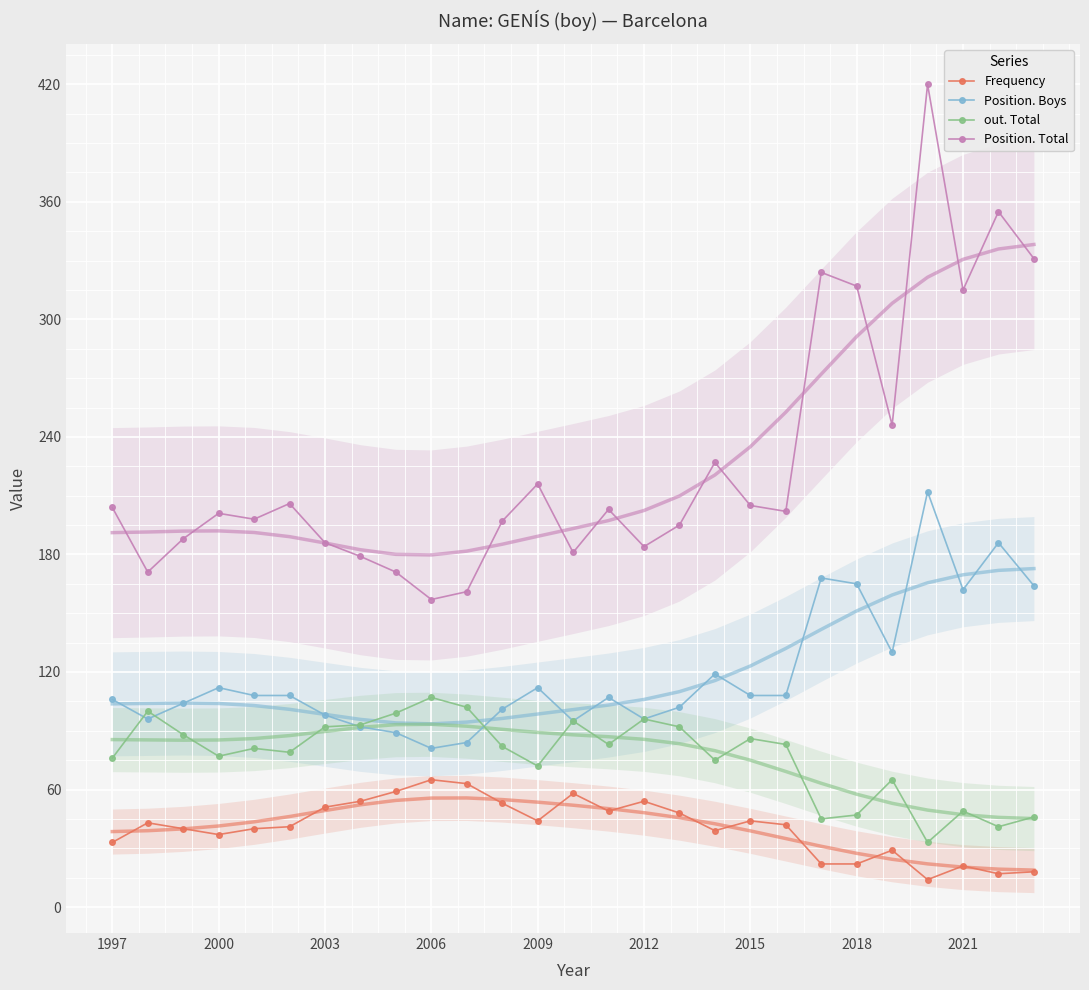

What is the highest value of the Position. Total series?

420